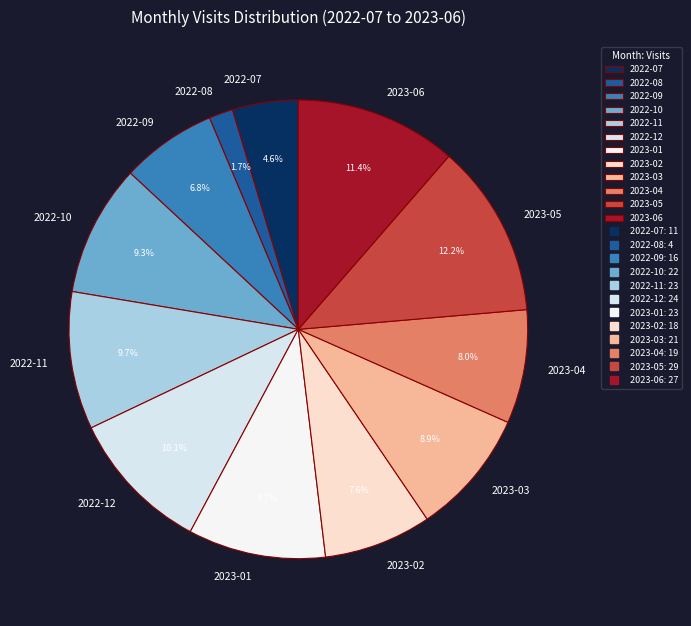

How much of the chart is everything except 2022-08?

98.3%